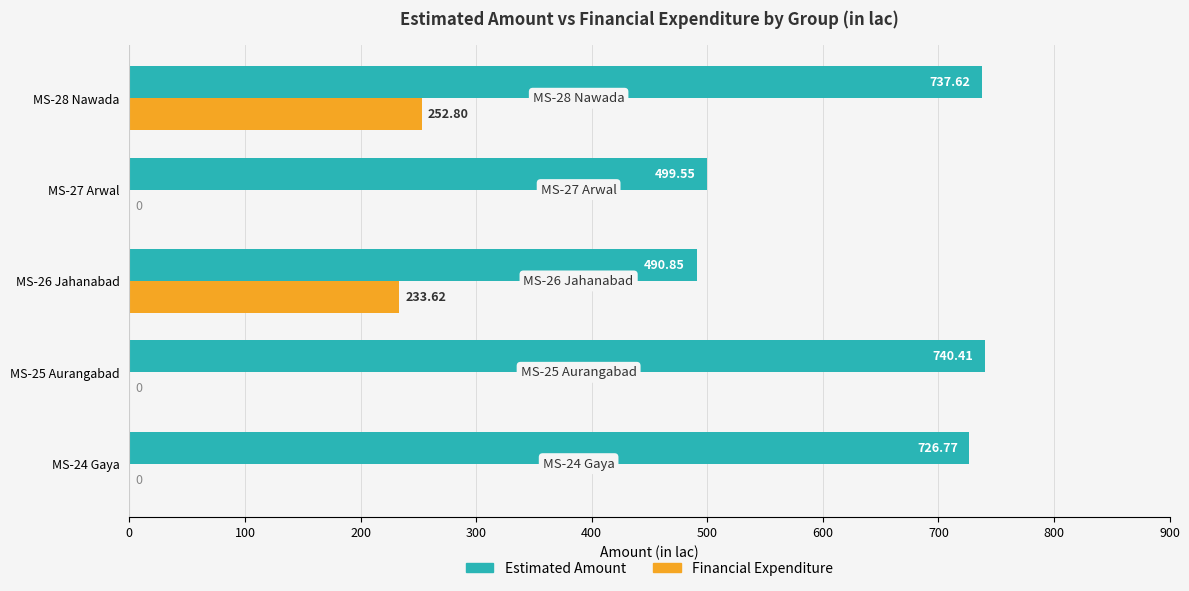

Between MS-26 Jahanabad and MS-28 Nawada, which series saw the biggest shift?

Estimated Amount